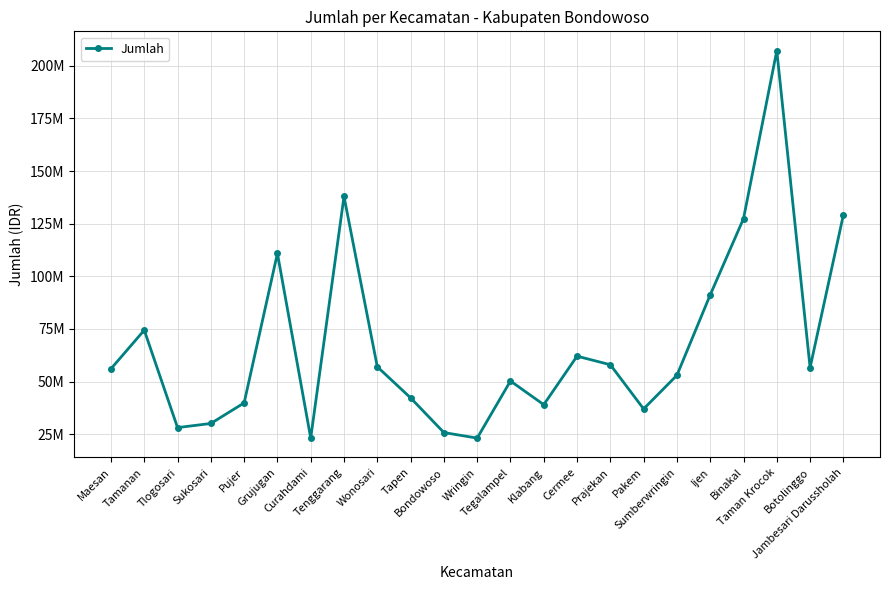

Is this an area chart (filled region under the line)?

No